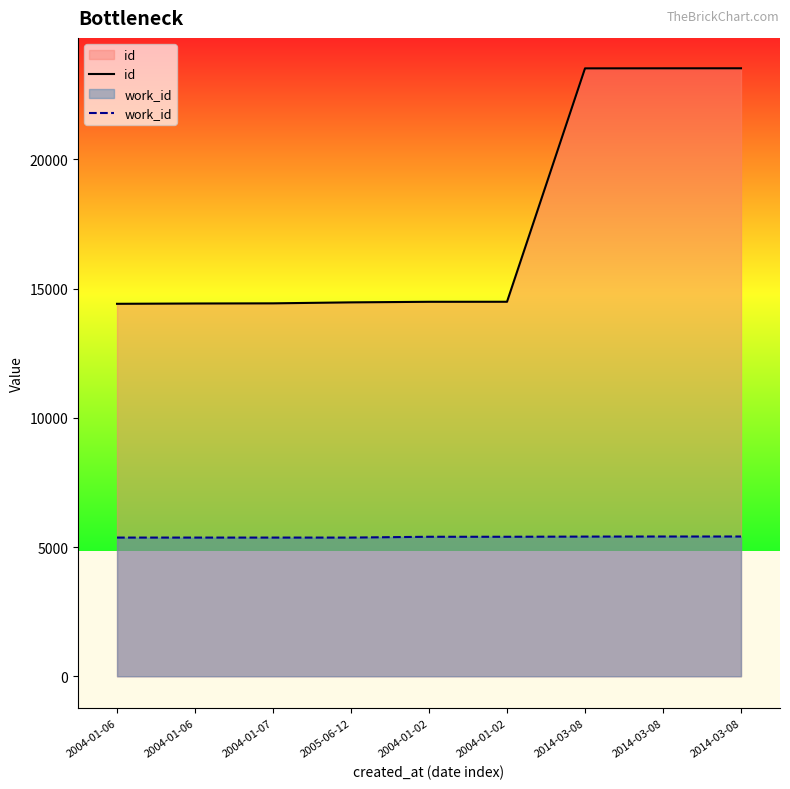

The id series shows 11740 at 2014-03-08. True or false?

False